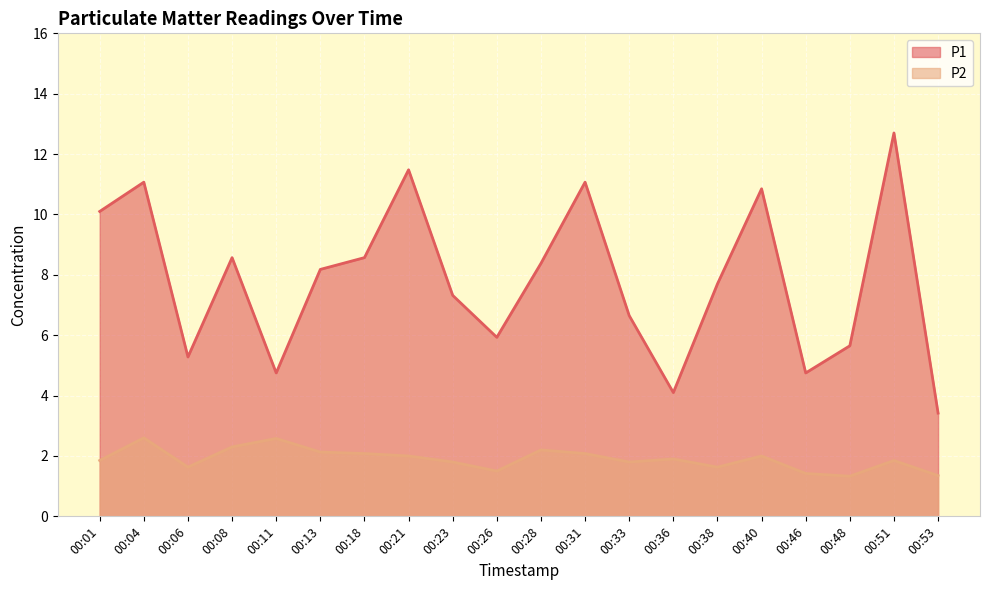

True or false: P1 has more than 0 interior local peaks.

True